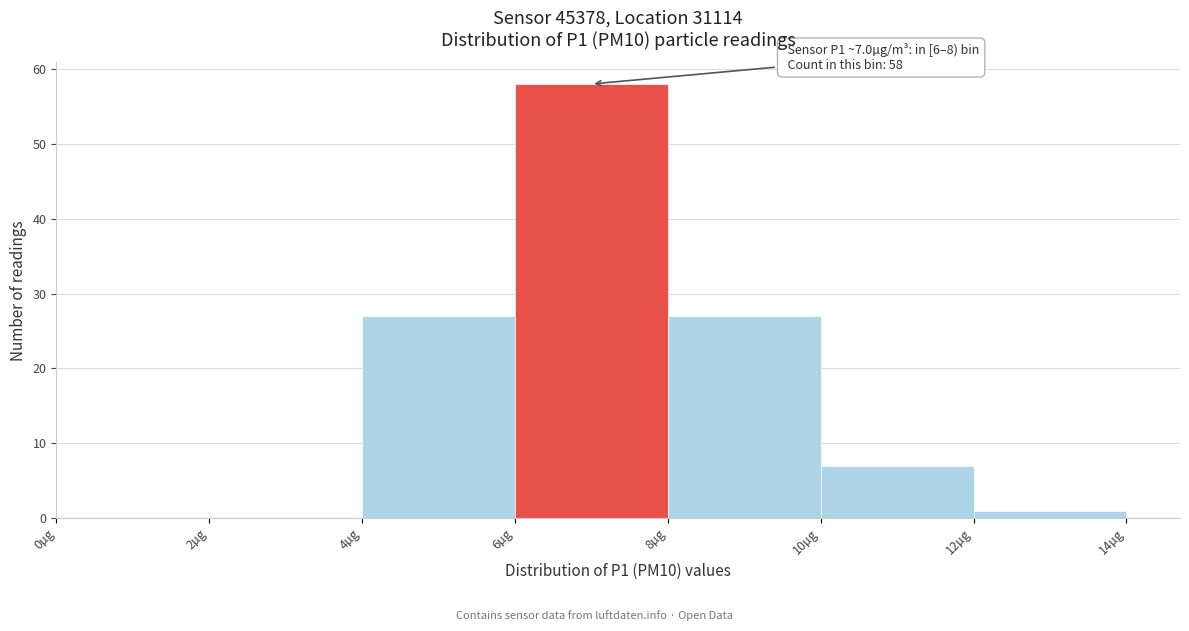

Which range on the x-axis has the tallest bar?

6 to 8